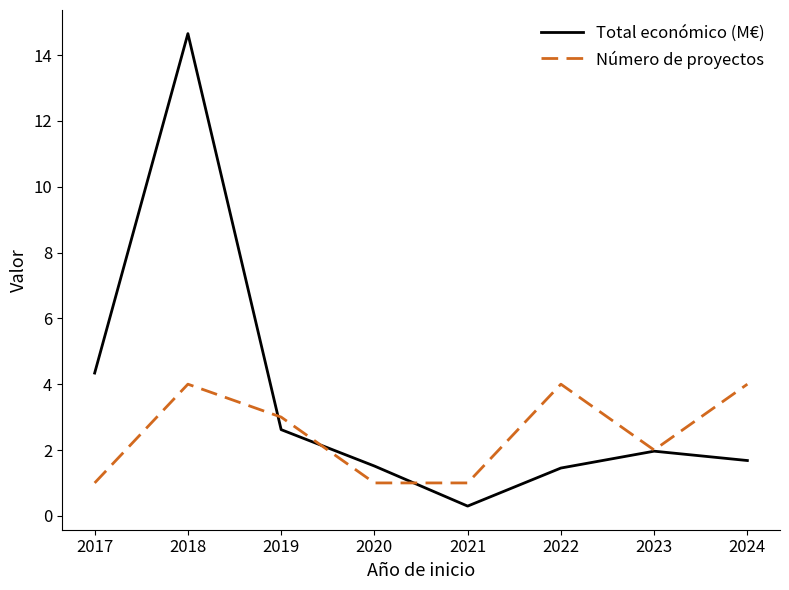

Where do Número de proyectos and Total económico (M€) first cross each other?

2018 and 2019